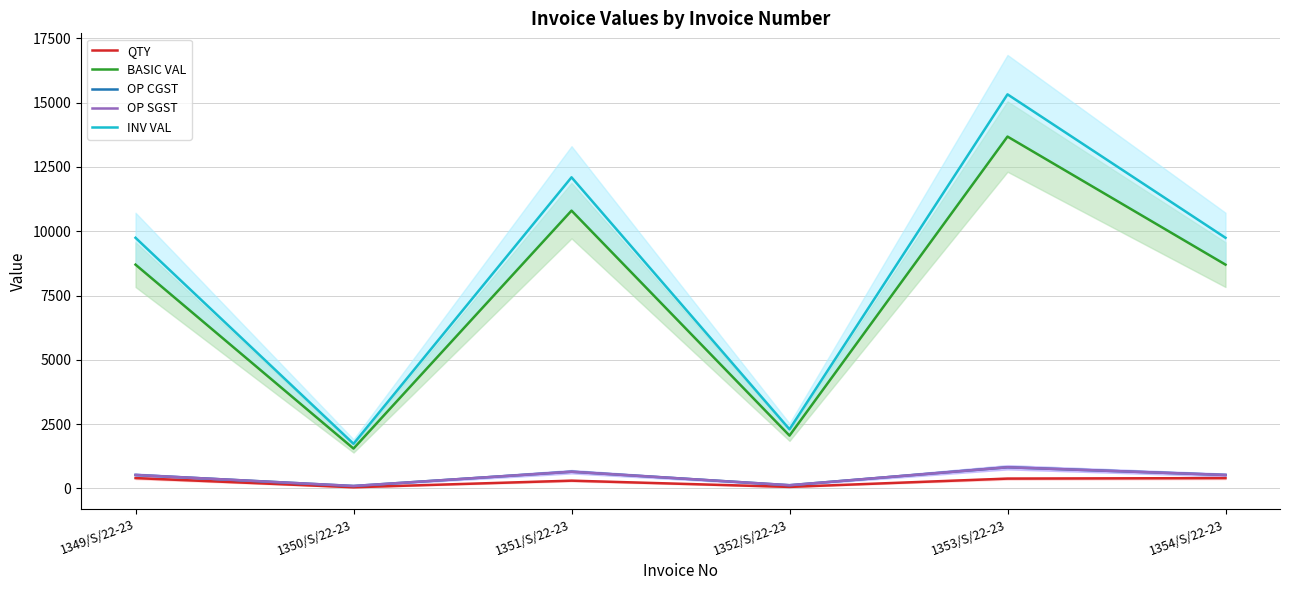

The value of INV VAL at 1351/S/22-23 is 7248.9. True or false?

False